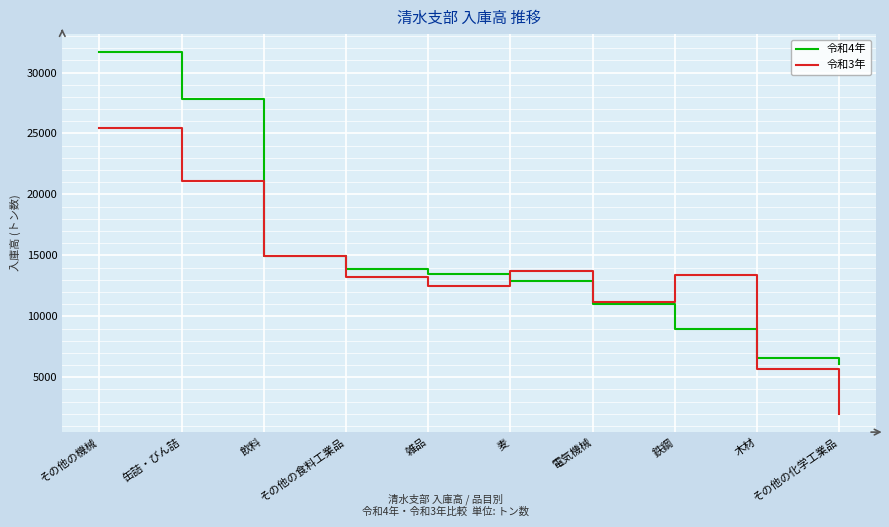

Which category has the lowest value in the 令和4年 series?

その他の化学工業品